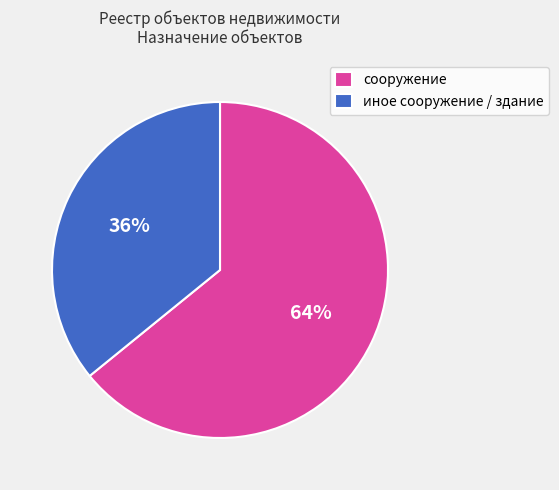

What percentage is the иное сооружение / здание slice, to the nearest percent?

36%